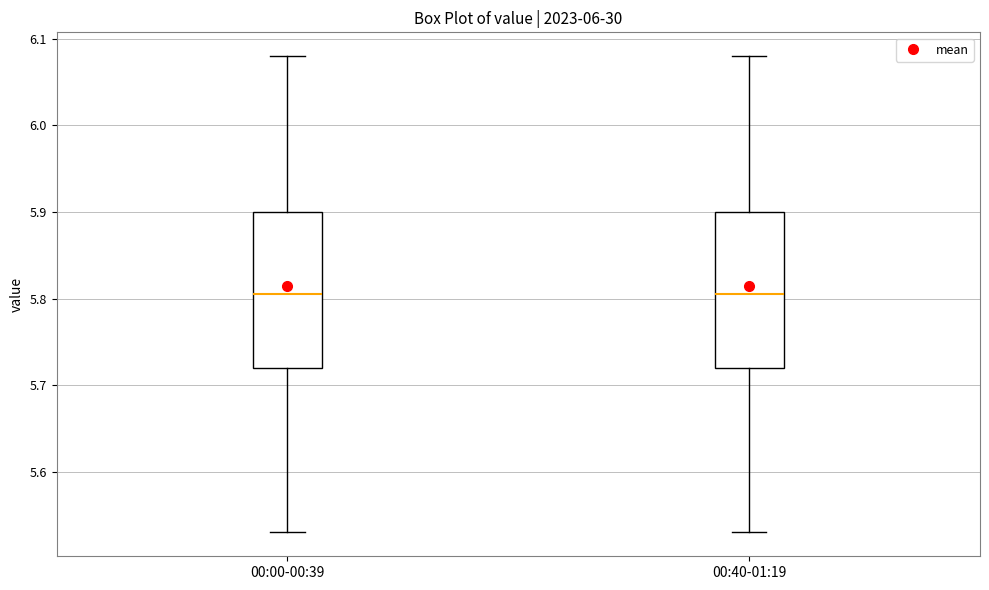

Reading left to right, transcribe this box plot: for each box, give where its median line is, the range the box spans, and where its two whiskers end, as read against the y-axis. The values are not printed on the chart, so give them approximately, as read against the axis.

00:00-00:39: median 5.81, box 5.72 to 5.90, whiskers 5.53 to 6.08
00:40-01:19: median 5.81, box 5.72 to 5.90, whiskers 5.53 to 6.08